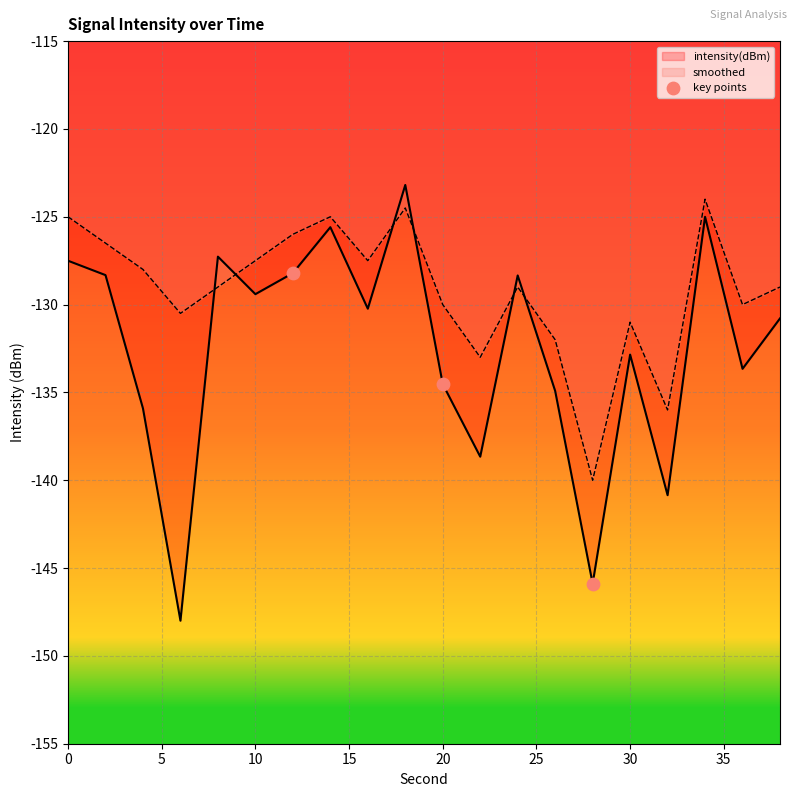

Which series has the largest range (max minus min)?

intensity(dBm)